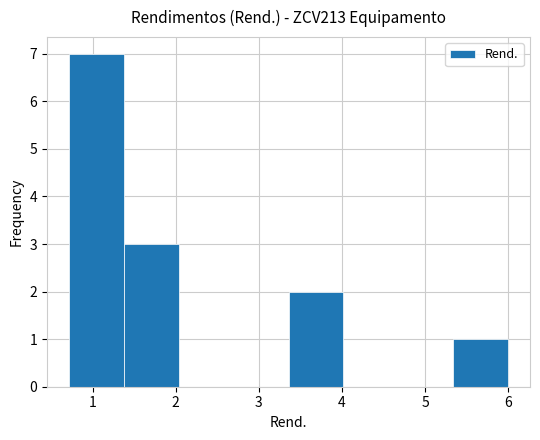

How tall is the bar that spans 5.3 to 6.0 on the x-axis? Neither the bar edges nor the heights are printed on the chart, so give them approximately, as read against the axes.

1